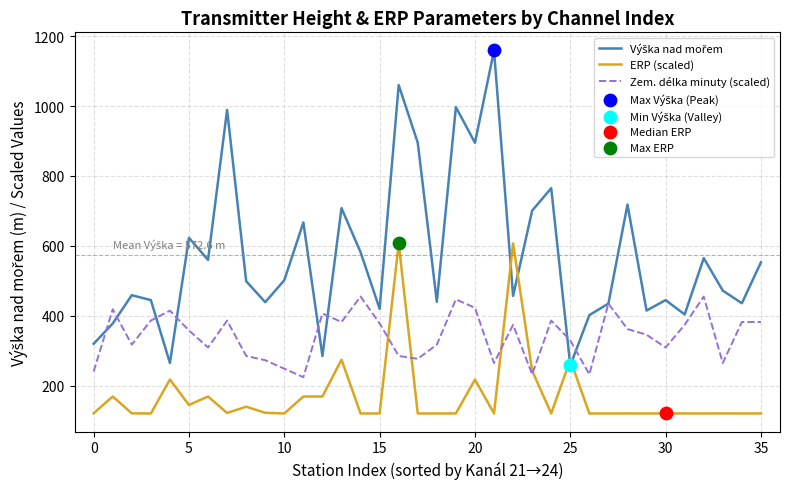

What is the greatest value displayed?

1159.0